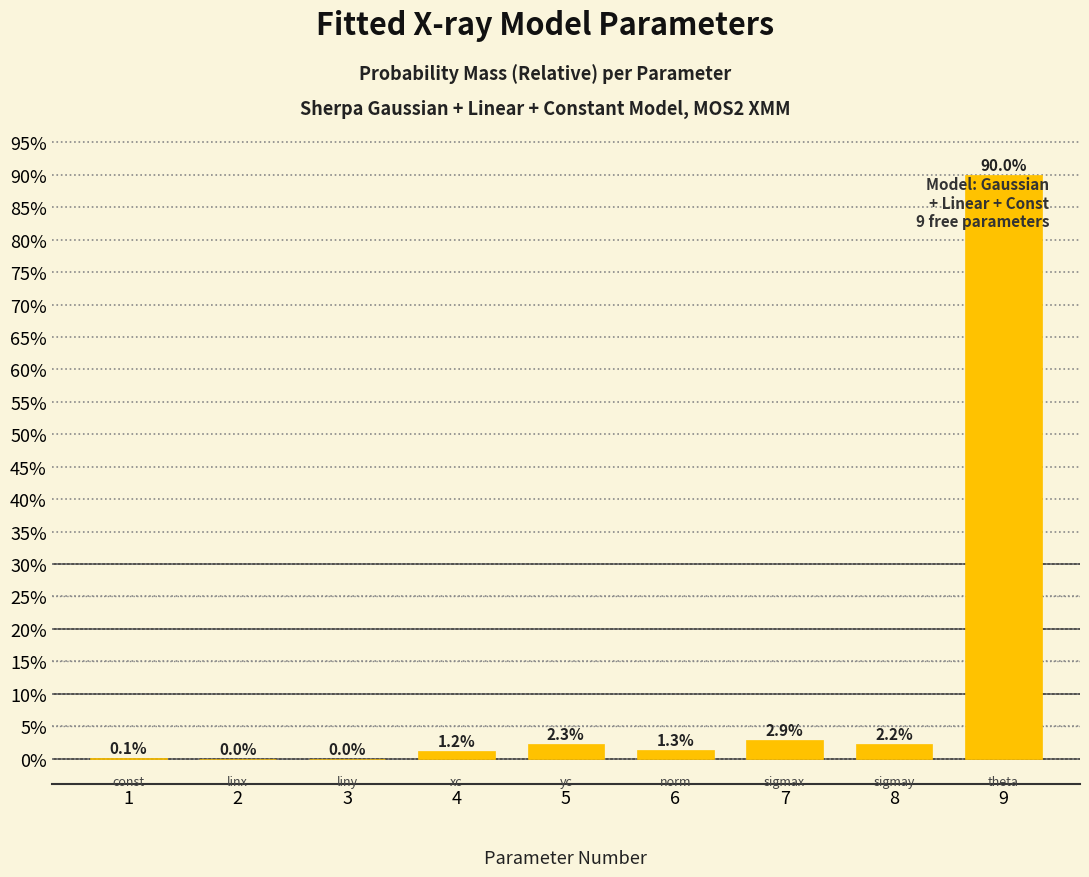

True or false: the data shows 62.1 at 9.

False